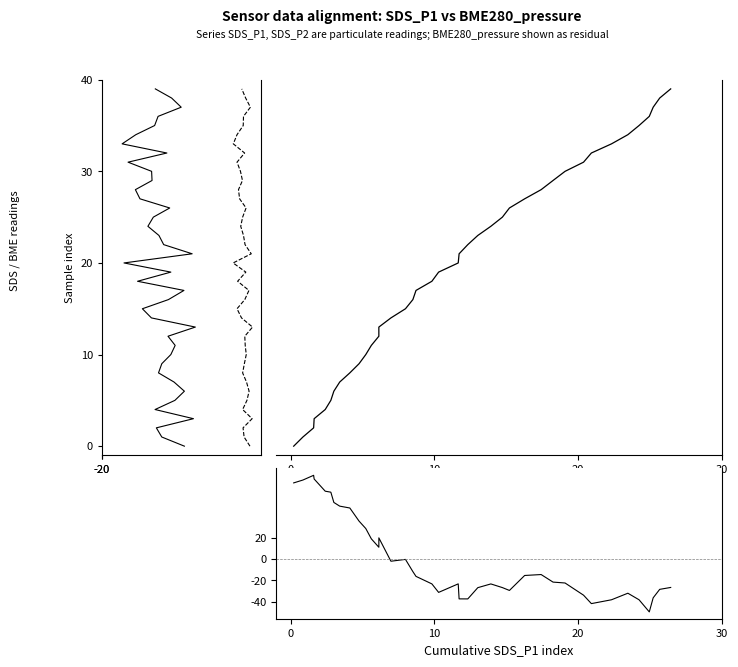

What is the value of the BME280_pressure residual point at the 7th from the left?

53.1